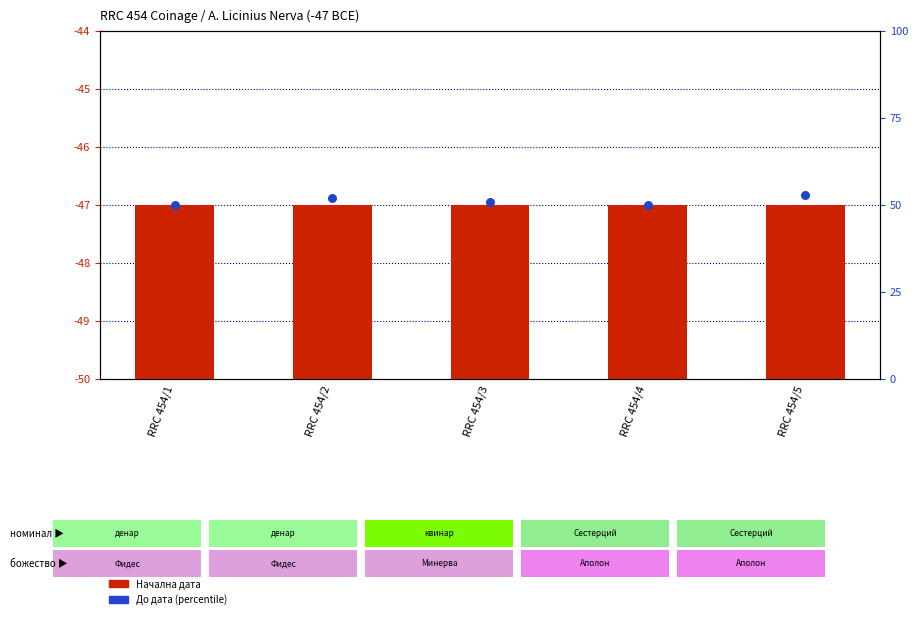

Which series has the largest total across all categories?

До дата (percentile)